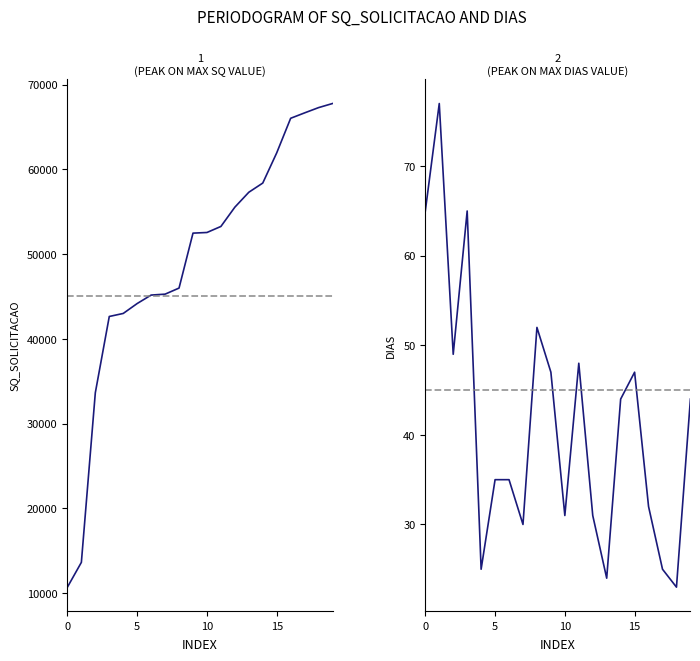

True or false: dias has a value of 65 at 0.

True